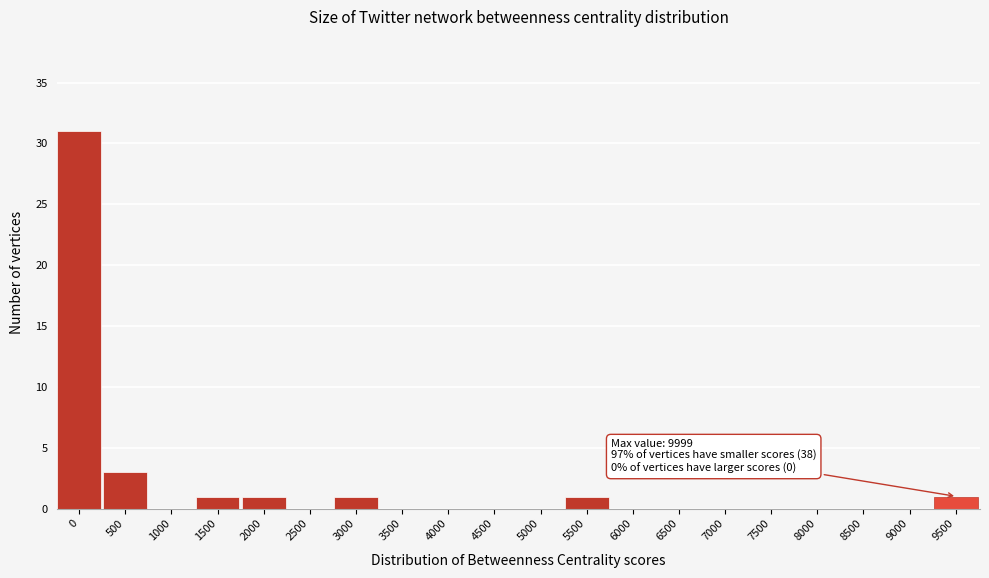

Reading left to right, list all the values displayed in this chart.

0=31	500=3	1000=0	1500=1	2000=1	2500=0	3000=1	3500=0	4000=0	4500=0	5000=0	5500=1	6000=0	6500=0	7000=0	7500=0	8000=0	8500=0	9000=0	9500=1